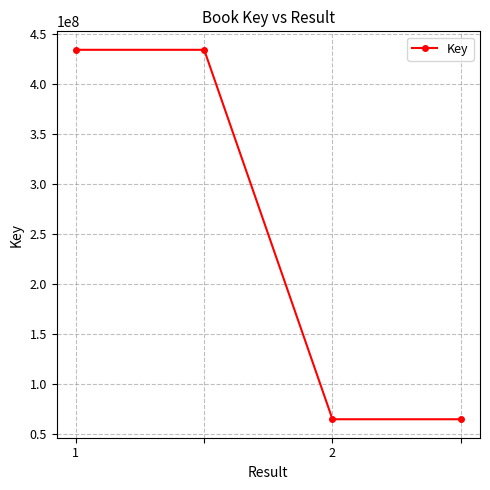

What is the maximum value shown in the chart?

434166363